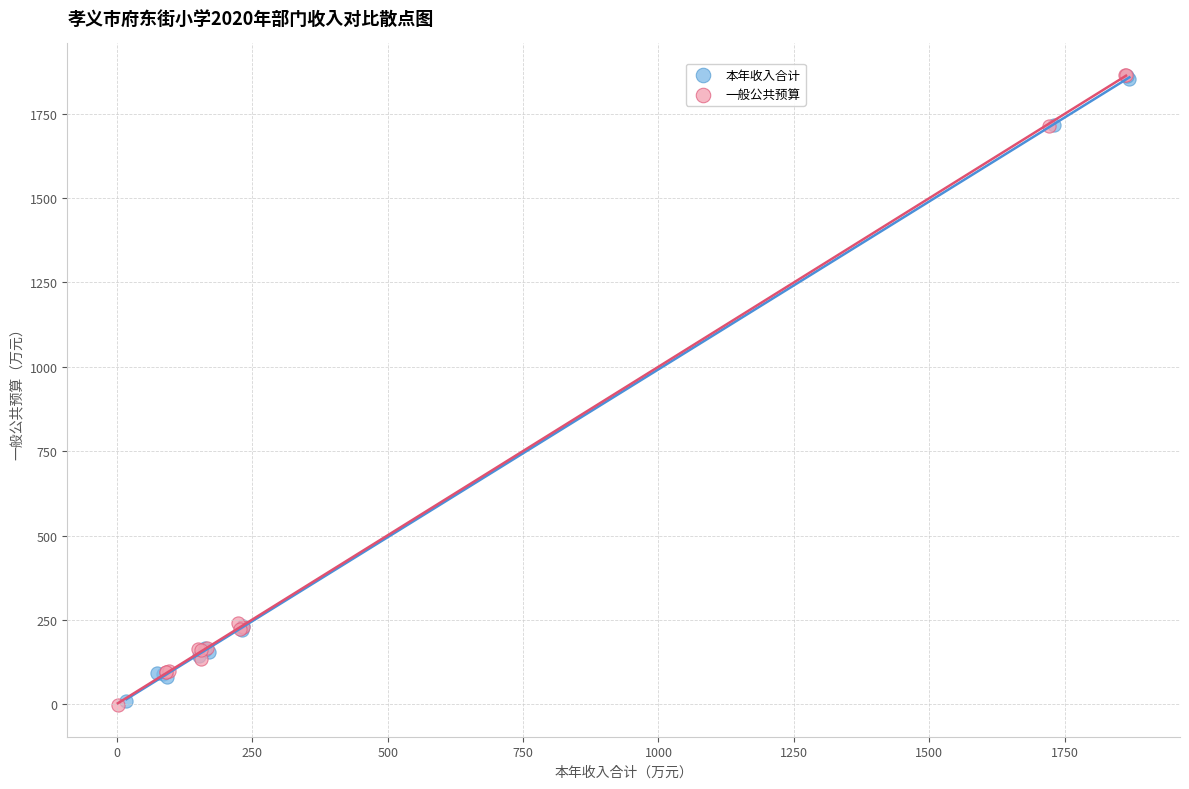

Which series has the largest Y range (max minus min)?

一般公共预算